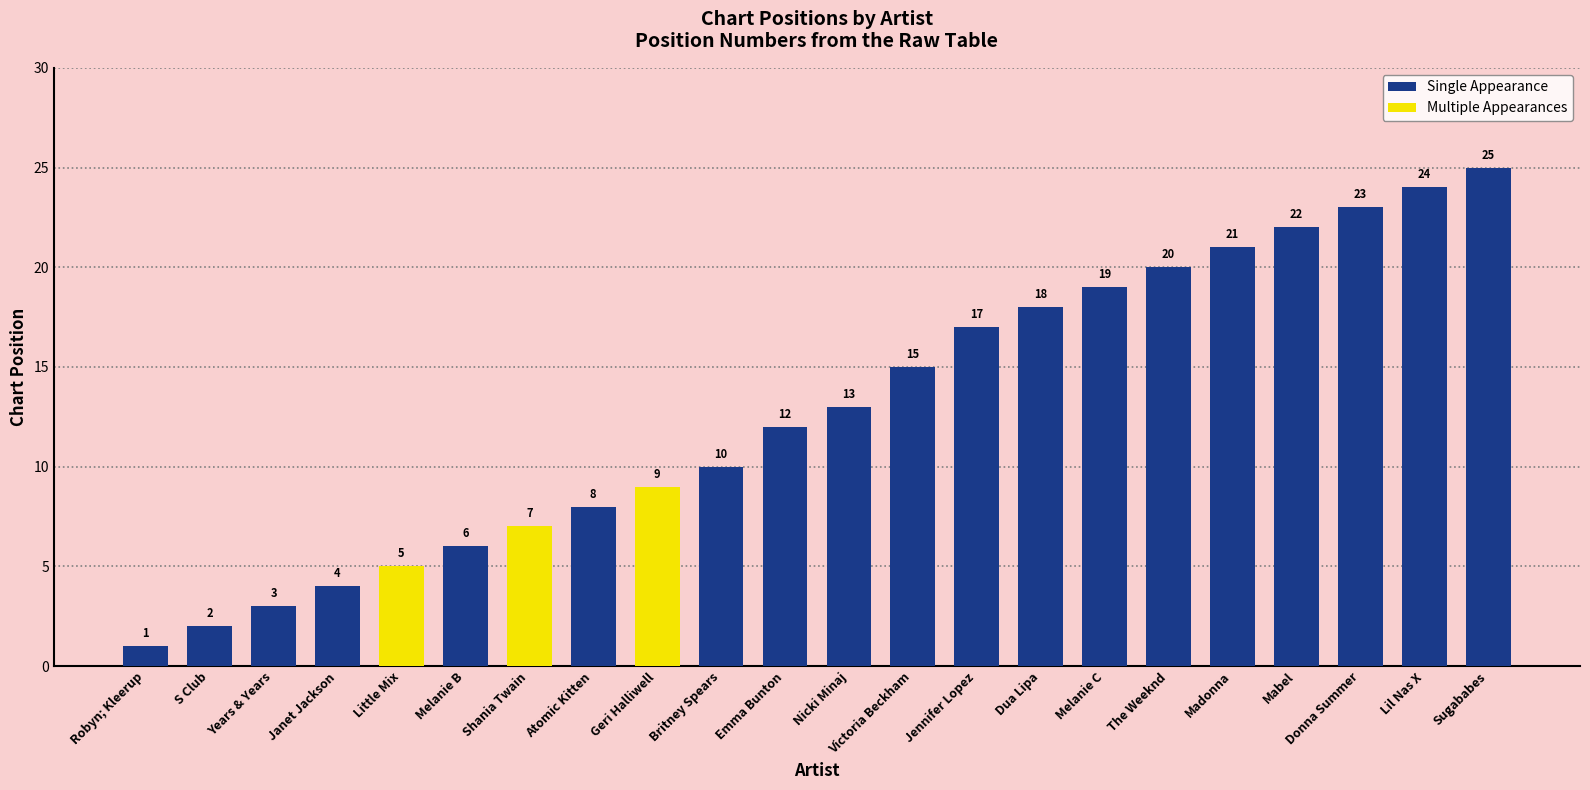

What is the maximum value for Single Appearance?

25